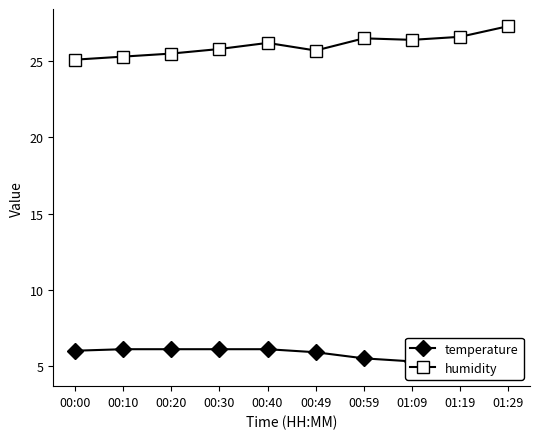

At which category does humidity reach its first local valley?

00:49